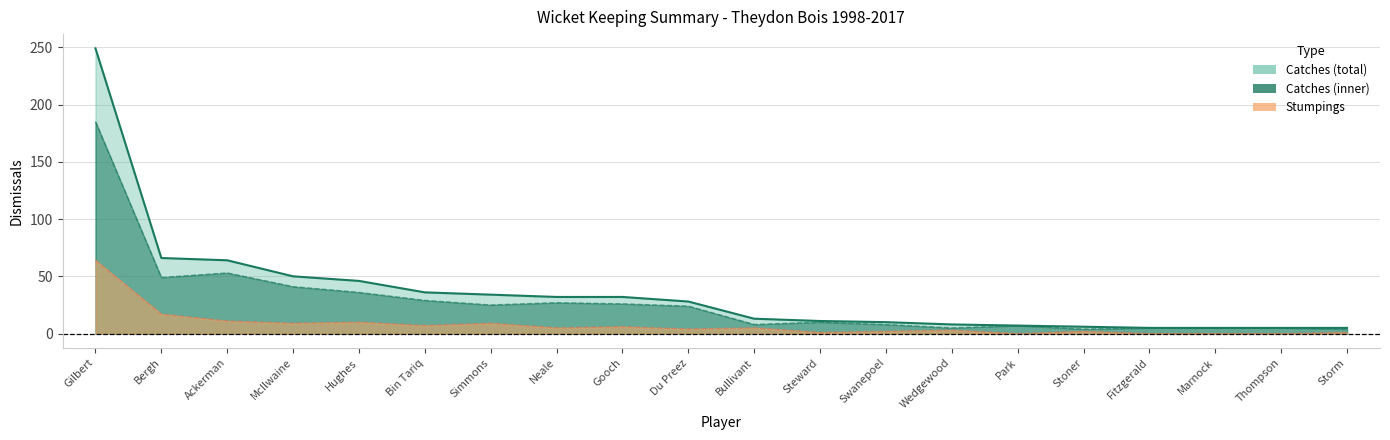

Reading left to right, extract all data points from this chart.

Catches: 185	49	53	41	36	29	25	27	26	24	8	10	8	5	7	4	5	5	5	4
Stumpings: 64	17	11	9	10	7	9	5	6	4	5	1	2	3	0	2	0	0	0	1